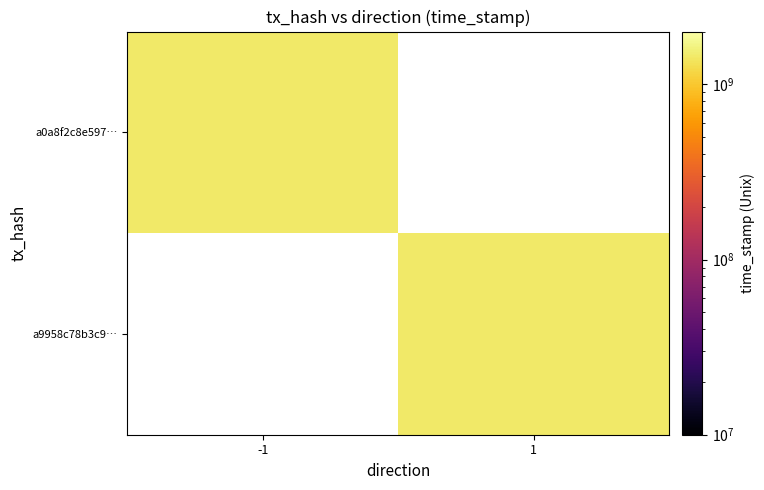

At which label is a0a8f2c8e597… closest to 1455642283?

-1